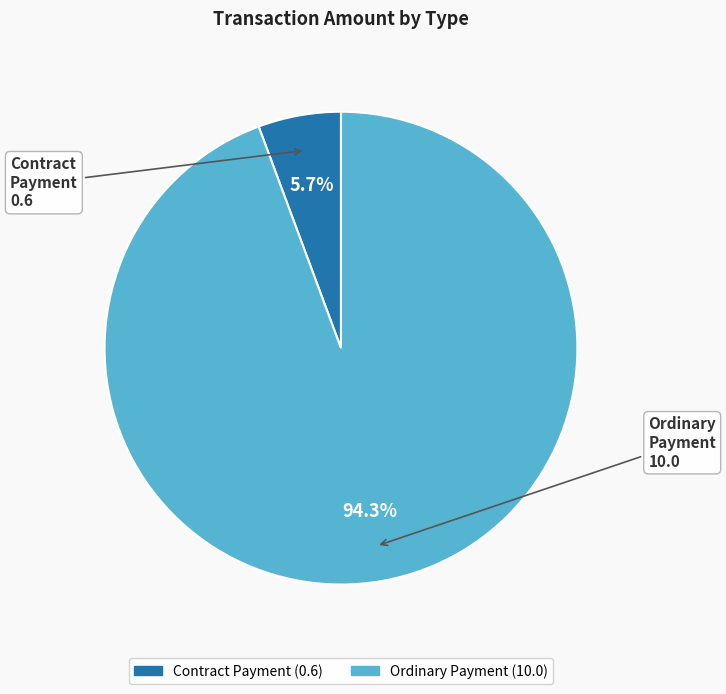

Is the sum of Contract Payment and Ordinary Payment greater than half?

Yes